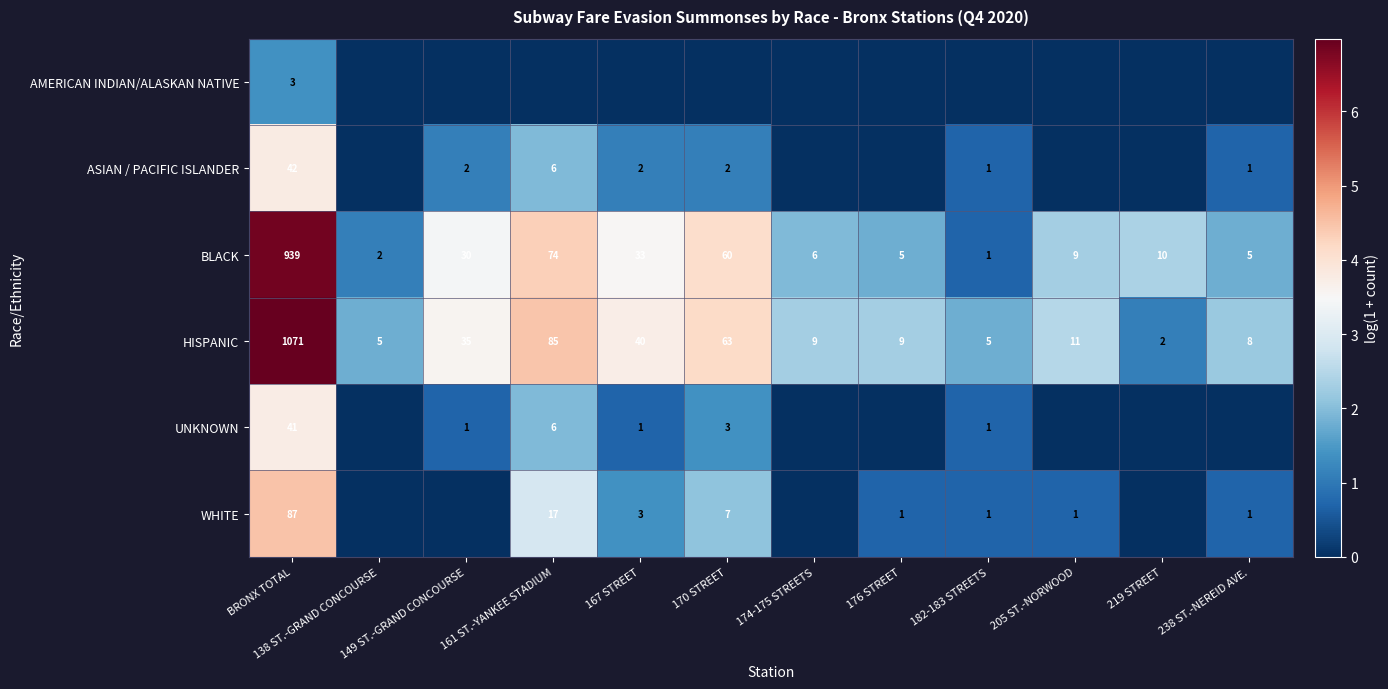

What is the sum of all BLACK values?

1174